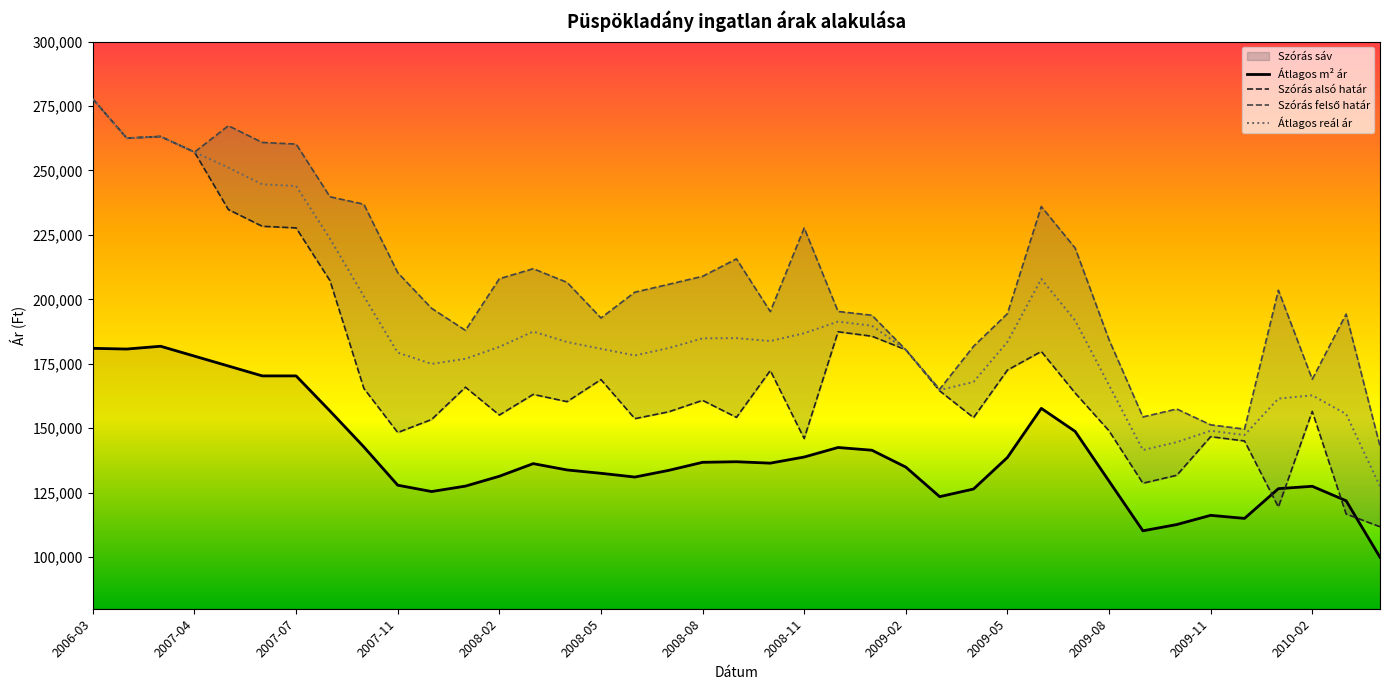

What is the value of the Átlagos m² ár point at the 4th from the left?

177985